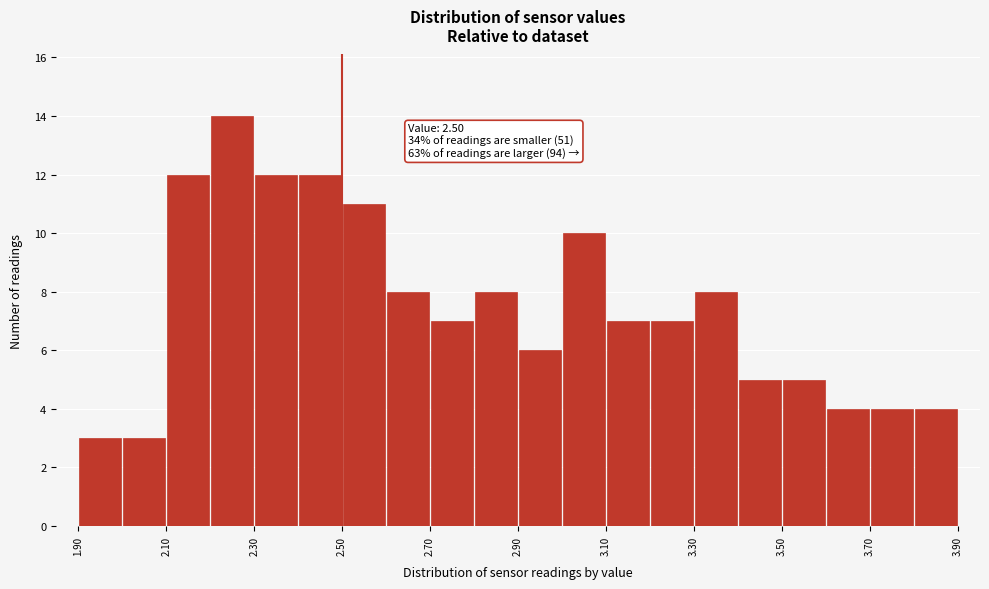

Over which range of the x-axis is the bar tallest?

2.2 to 2.3